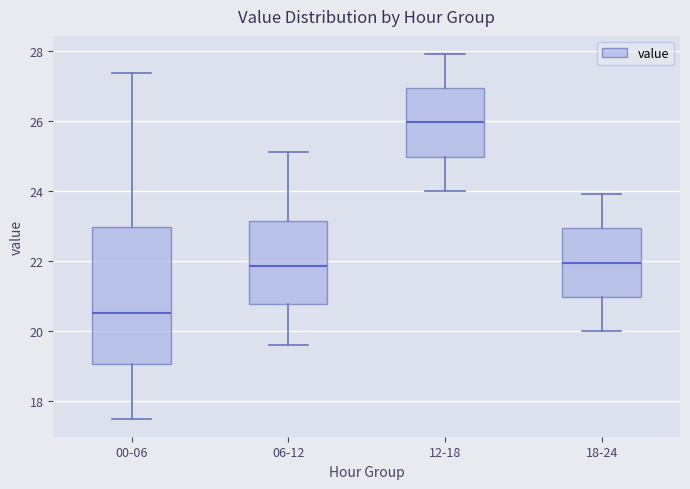

Comparing the boxes themselves (not the whiskers), which one is the tallest?

00-06